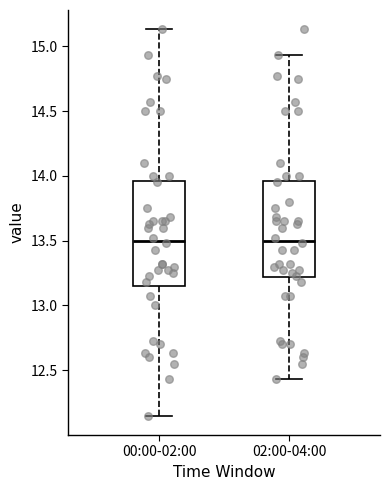

Reading left to right, read every box against the y-axis: the position of its median line, the range the box covers, and the ends of its whiskers. The values are not printed on the chart, so give them approximately, as read against the axis.

00:00-02:00: median 13.50, box 13.15 to 13.95, whiskers 12.15 to 15.15
02:00-04:00: median 13.50, box 13.20 to 13.95, whiskers 12.45 to 14.95